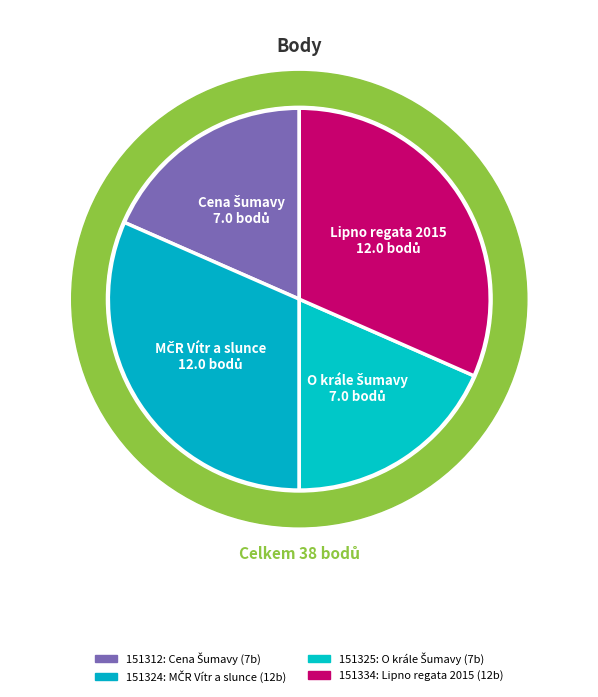

How many segments does this pie chart have?

4